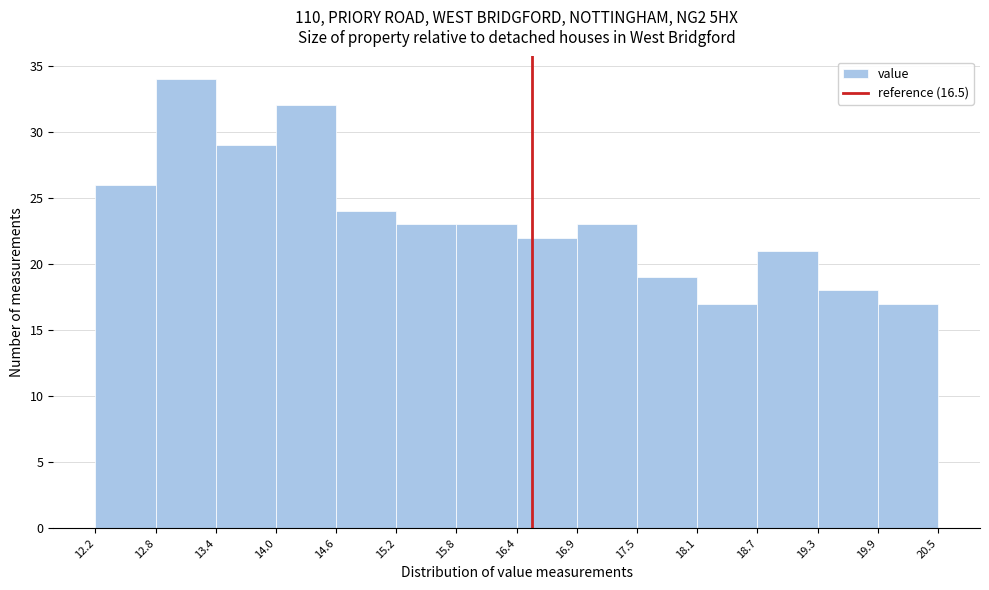

Reading left to right, list every bar in this chart as the range it spans on the x-axis followed by its height. The values are not printed on the chart, so give them approximately, as read against the axis.

12.2 to 12.8: 26
12.8 to 13.4: 34
13.4 to 14.0: 29
14.0 to 14.6: 32
14.6 to 15.2: 24
15.2 to 15.8: 23
15.8 to 16.4: 23
16.4 to 16.9: 22
16.9 to 17.5: 23
17.5 to 18.1: 19
18.1 to 18.7: 17
18.7 to 19.3: 21
19.3 to 19.9: 18
19.9 to 20.5: 17